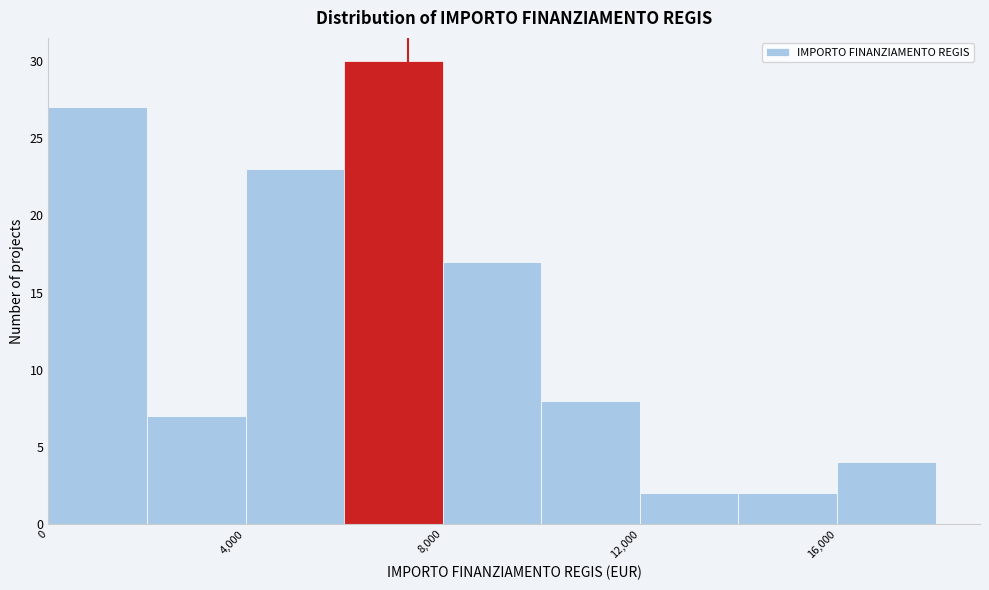

Which range on the x-axis has the tallest bar?

6000 to 8000